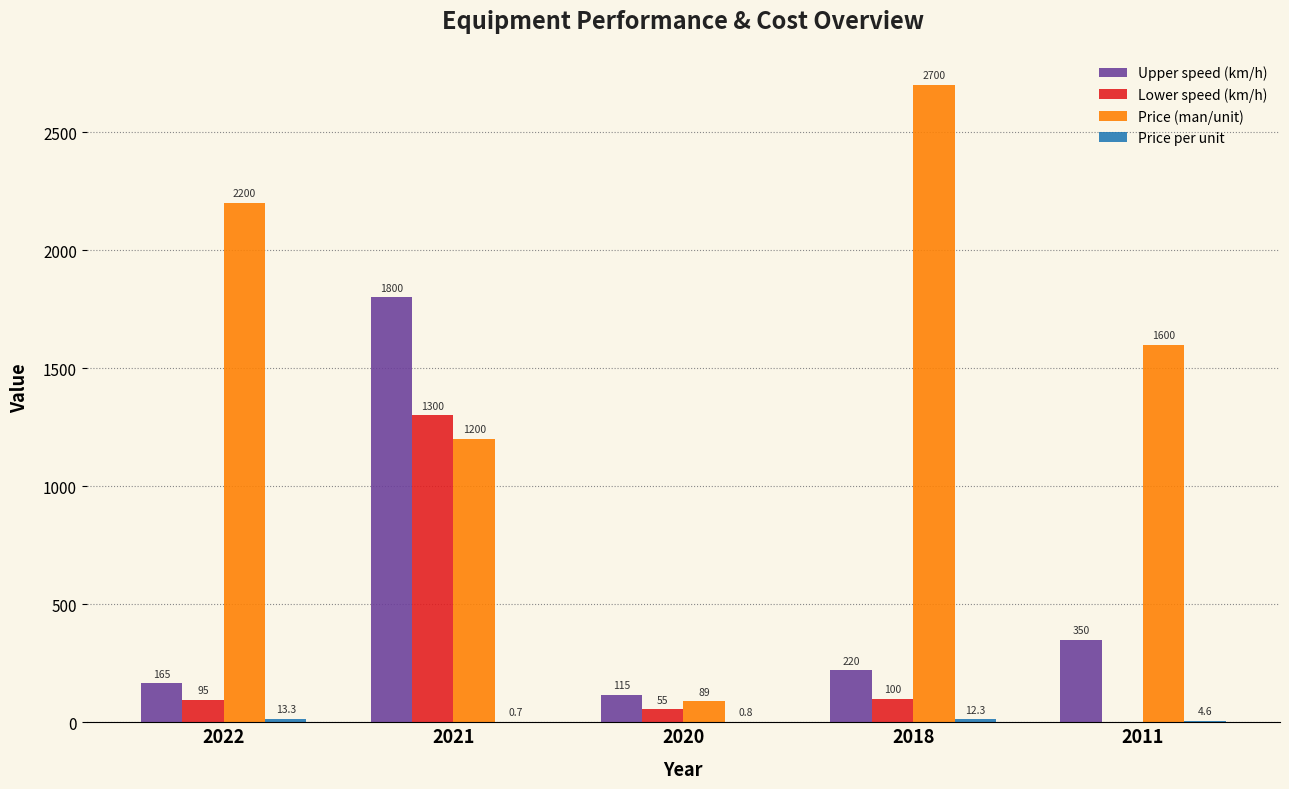

What is the difference between the Price (man/unit) values at 2011 and 2022?

600.0